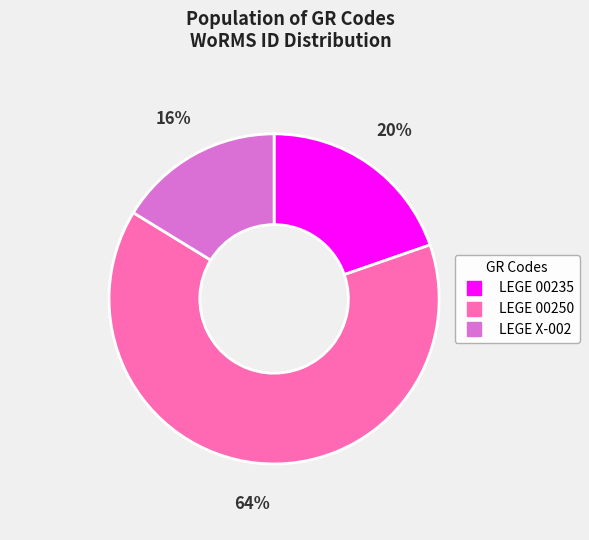

How many slices are in this pie chart?

3